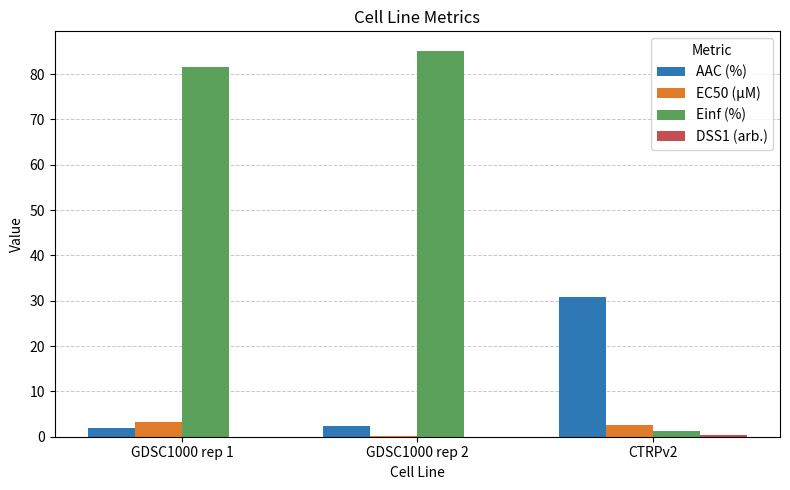

What is the greatest value displayed?

85.2